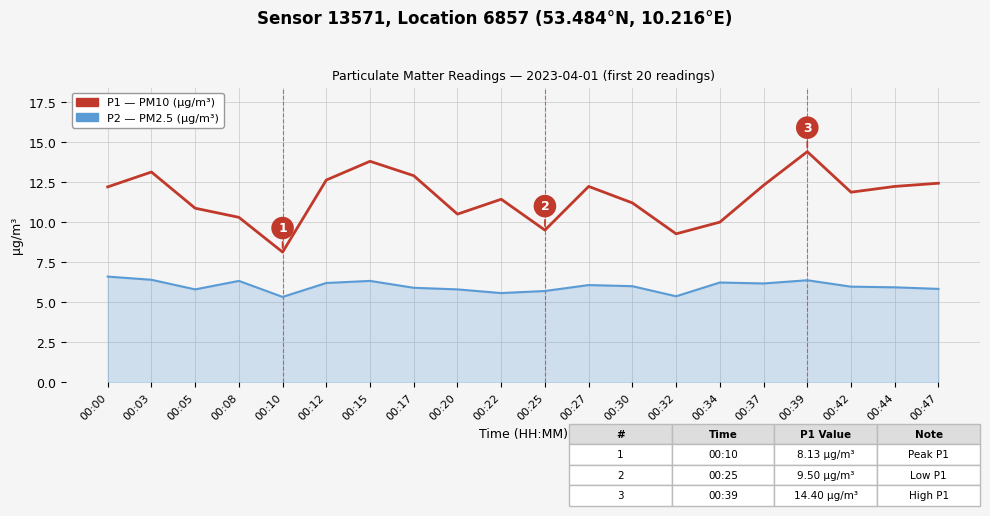

What is the spread (max minus min) of values at 00:39?

8.0